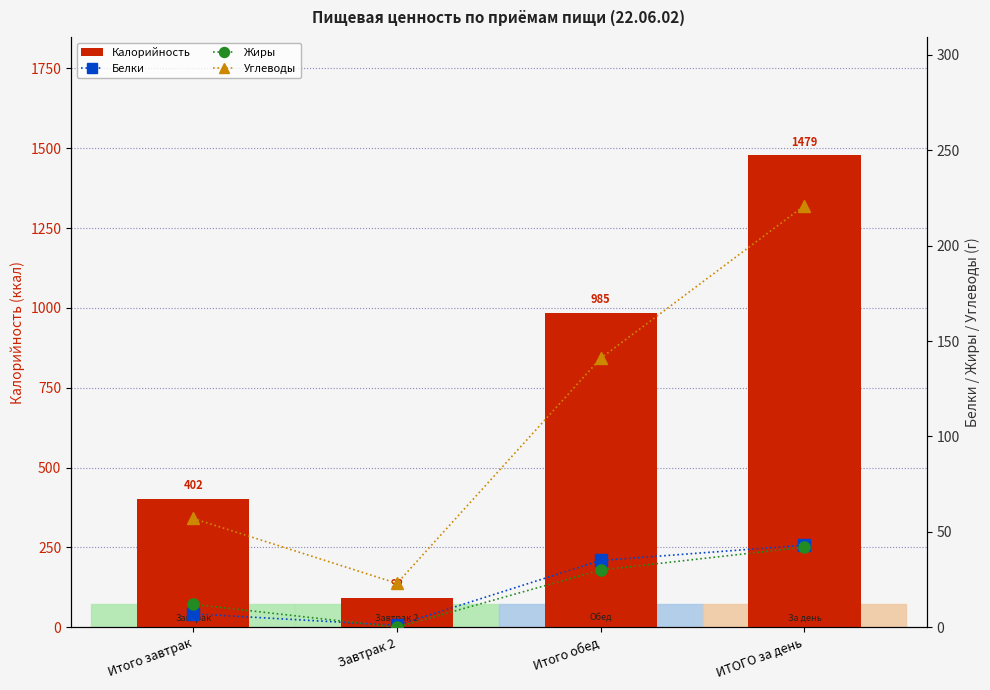

Where does the Калорийность series first go above 985?

ИТОГО за день